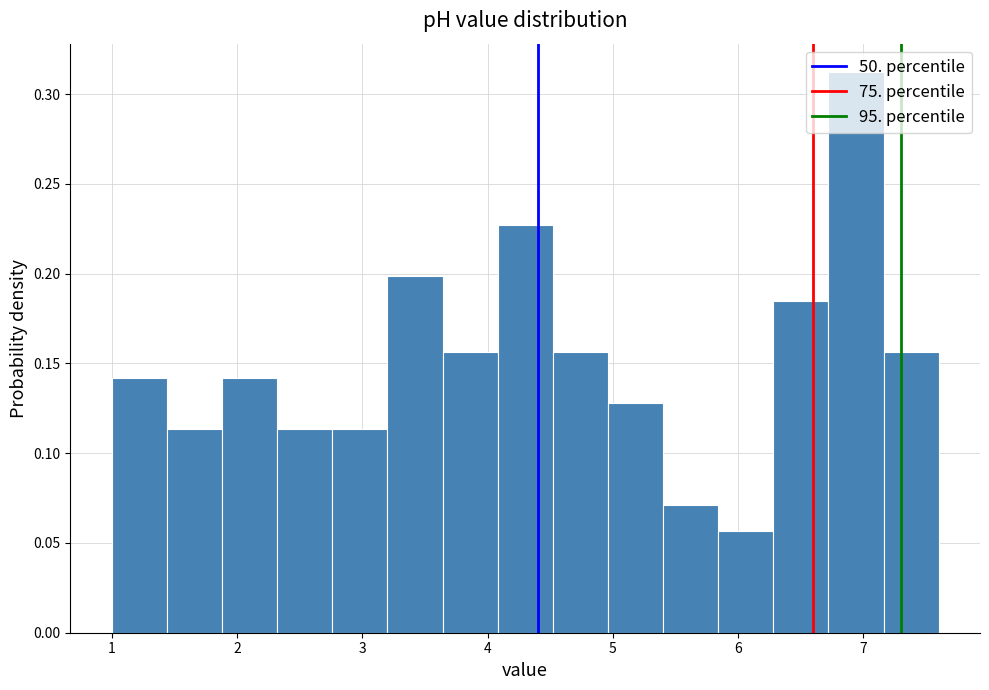

Reading left to right, list every bar in this chart as the range it spans on the x-axis followed by its height. Neither the bar edges nor the heights are printed on the chart, so give them approximately, as read against the axes.

1.00 to 1.44: 0.140
1.44 to 1.88: 0.115
1.88 to 2.32: 0.140
2.32 to 2.76: 0.115
2.76 to 3.20: 0.115
3.20 to 3.64: 0.200
3.64 to 4.08: 0.155
4.08 to 4.52: 0.225
4.52 to 4.96: 0.155
4.96 to 5.40: 0.130
5.40 to 5.84: 0.070
5.84 to 6.28: 0.055
6.28 to 6.72: 0.185
6.72 to 7.16: 0.315
7.16 to 7.60: 0.155